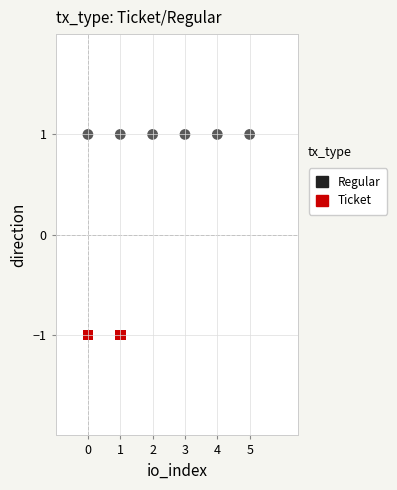

What are all the series names shown in the legend?

Regular, Ticket